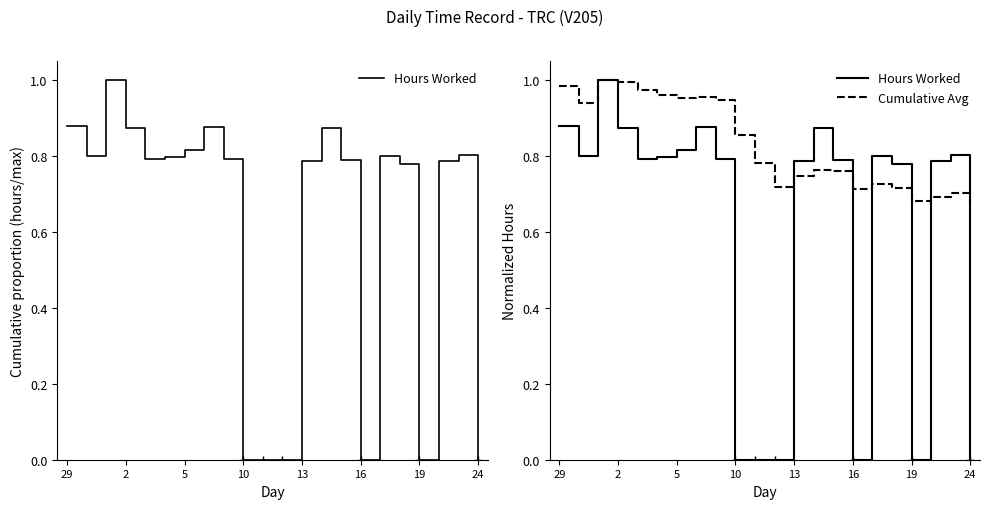

What is the sum of all Hours Worked values?

13.3